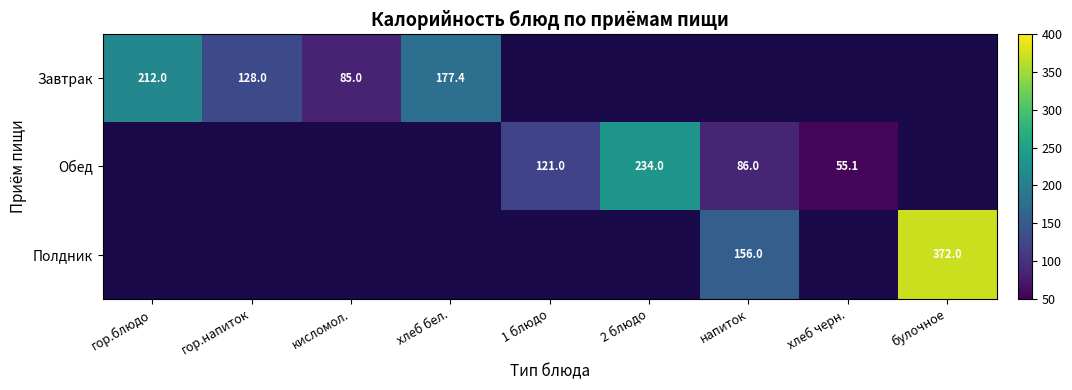

What is the smallest value displayed?

55.1